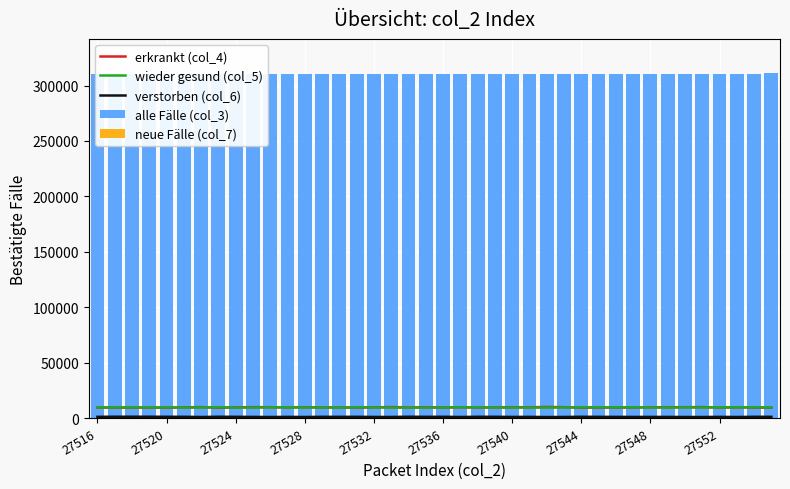

Count the number of categories in the chart.

40